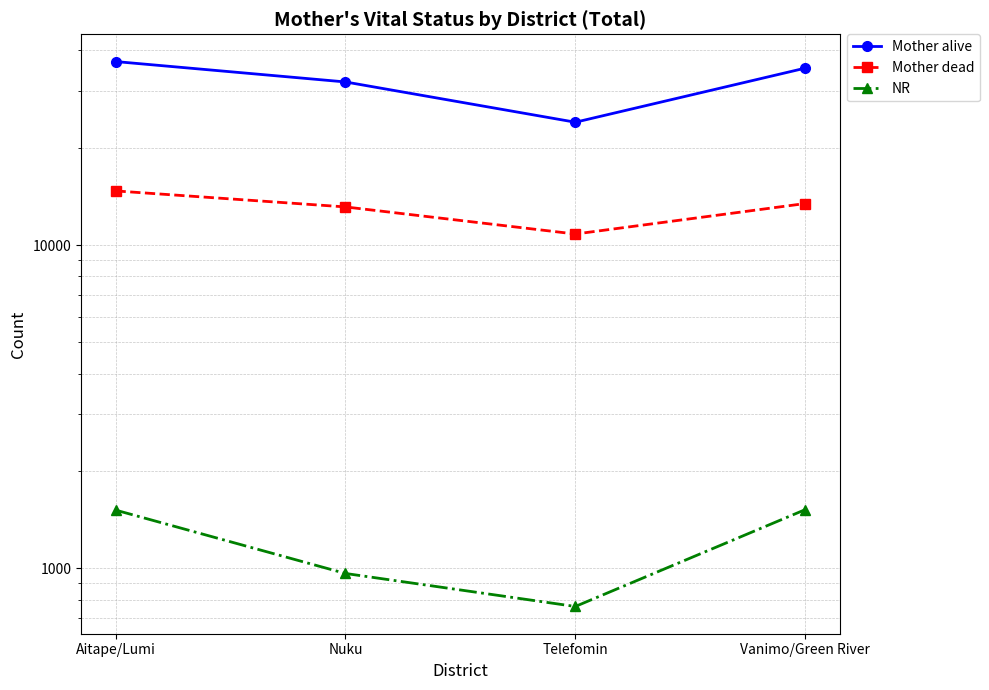

Reading right to left, extract all data points from this chart.

Mother alive: Vanimo/Green River=35244	Telefomin=23975	Nuku=31941	Aitape/Lumi=36936
Mother dead: Vanimo/Green River=13437	Telefomin=10814	Nuku=13116	Aitape/Lumi=14700
NR: Vanimo/Green River=1519	Telefomin=762	Nuku=964	Aitape/Lumi=1514